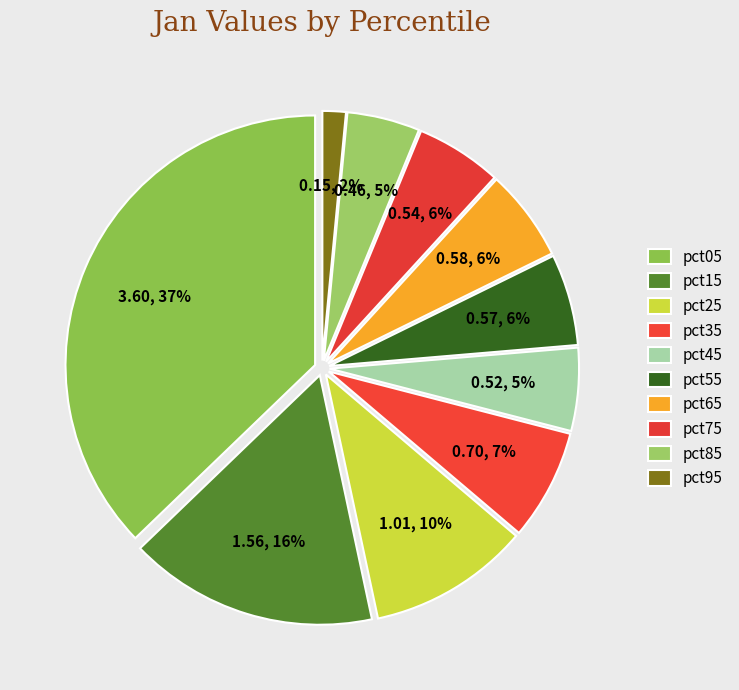

To the nearest percent, what is the difference between the largest and smallest slice percentages?

36%